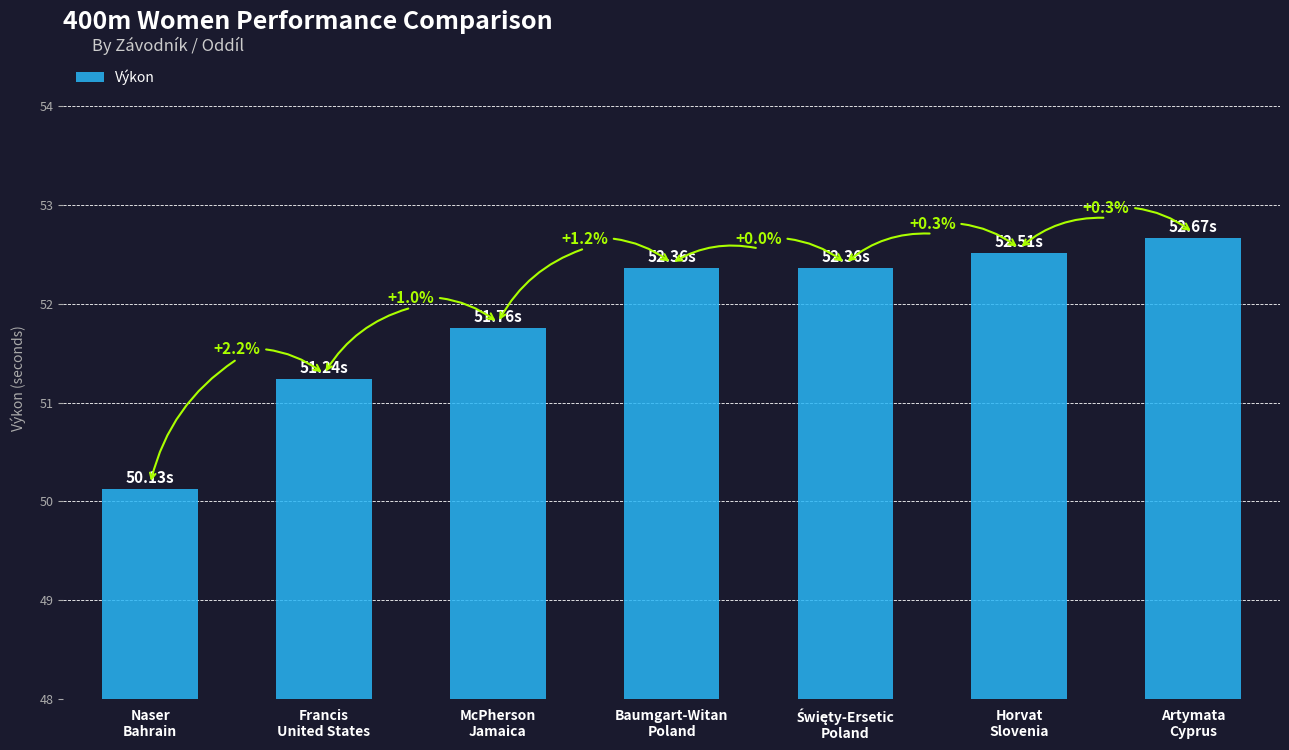

Reading left to right, list all the values displayed in this chart.

Naser
Bahrain=50.1	Francis
United States=51.2	McPherson
Jamaica=51.8	Baumgart-Witan
Poland=52.4	Święty-Ersetic
Poland=52.4	Horvat
Slovenia=52.5	Artymata
Cyprus=52.7